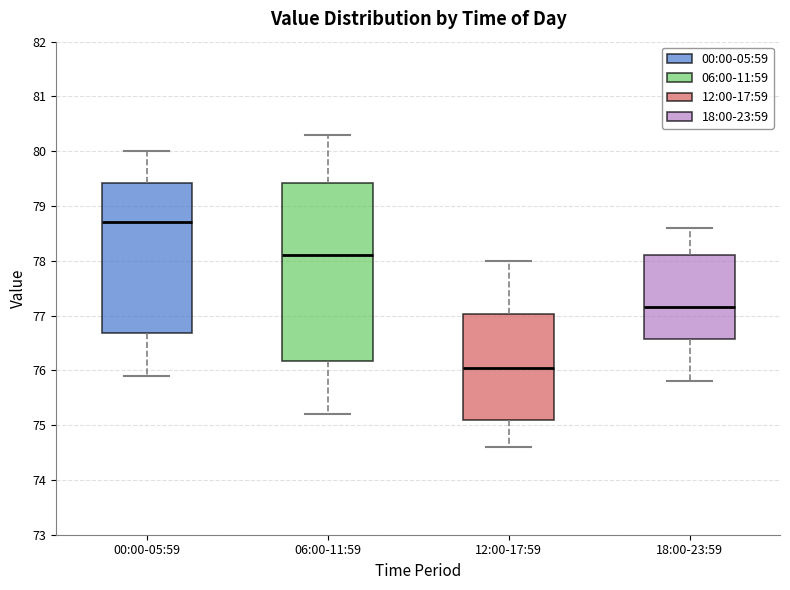

Reading left to right, read every box against the y-axis: the position of its median line, the range the box covers, and the ends of its whiskers. The values are not printed on the chart, so give them approximately, as read against the axis.

00:00-05:59: median 78.7, box 76.7 to 79.4, whiskers 75.9 to 80.0
06:00-11:59: median 78.1, box 76.2 to 79.4, whiskers 75.2 to 80.3
12:00-17:59: median 76.1, box 75.1 to 77.0, whiskers 74.6 to 78.0
18:00-23:59: median 77.2, box 76.6 to 78.1, whiskers 75.8 to 78.6